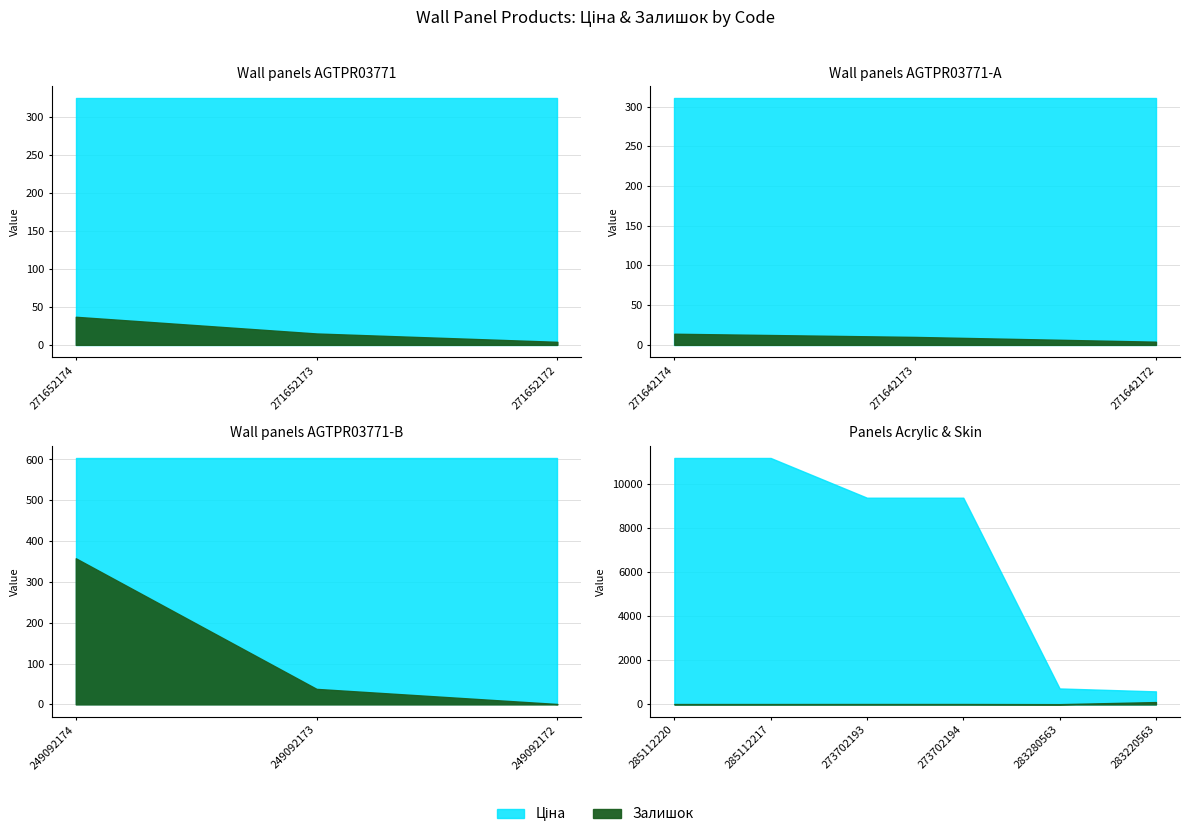

Which series has the widest spread of values?

Ціна